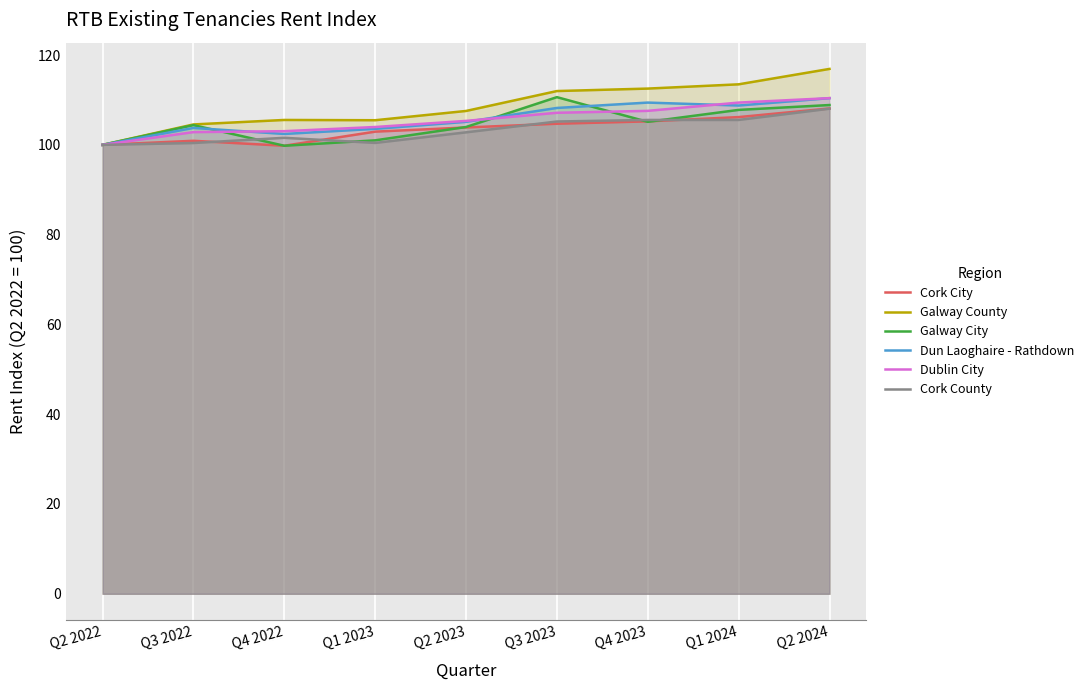

How many values in the Dublin City series are below 105?

4